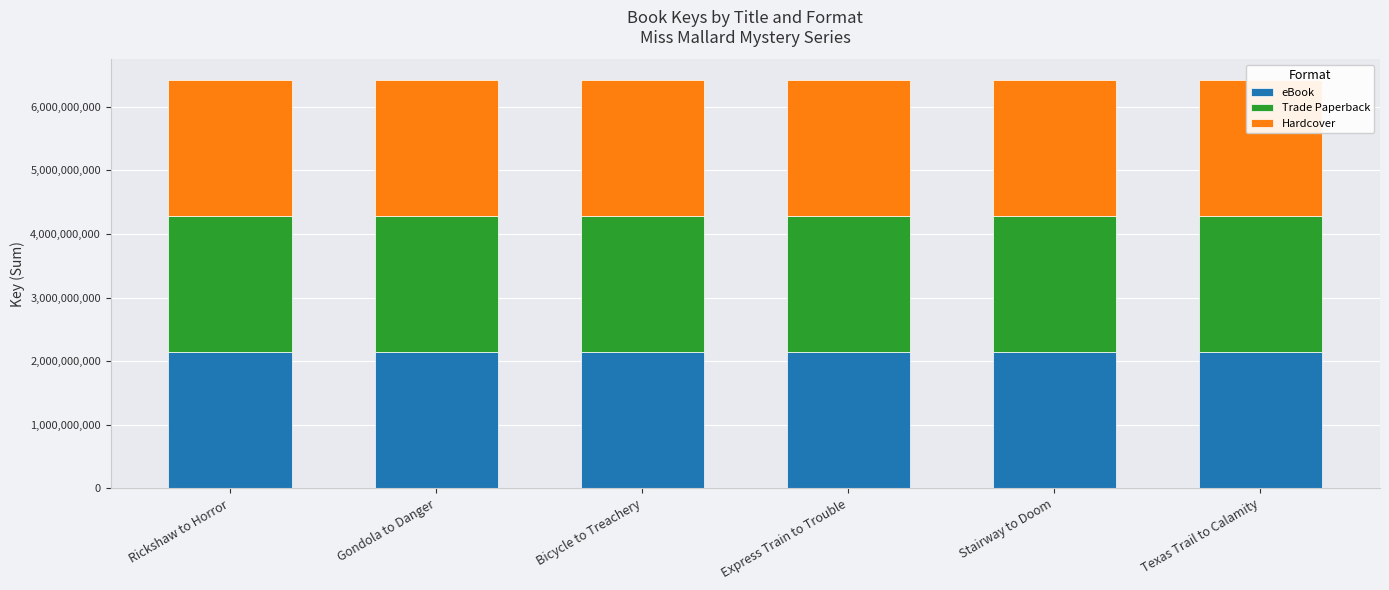

What is the total value across all series at Gondola to Danger?

6425761716